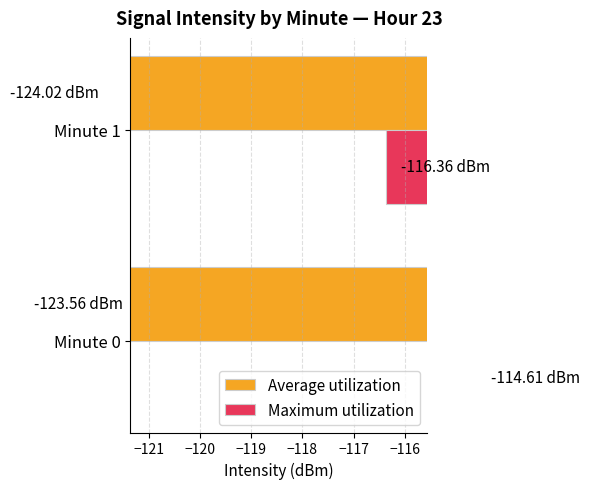

Reading left to right, what are all the values shown in this chart?

Average utilization: -123.6	-124.0
Maximum utilization: -114.6	-116.4